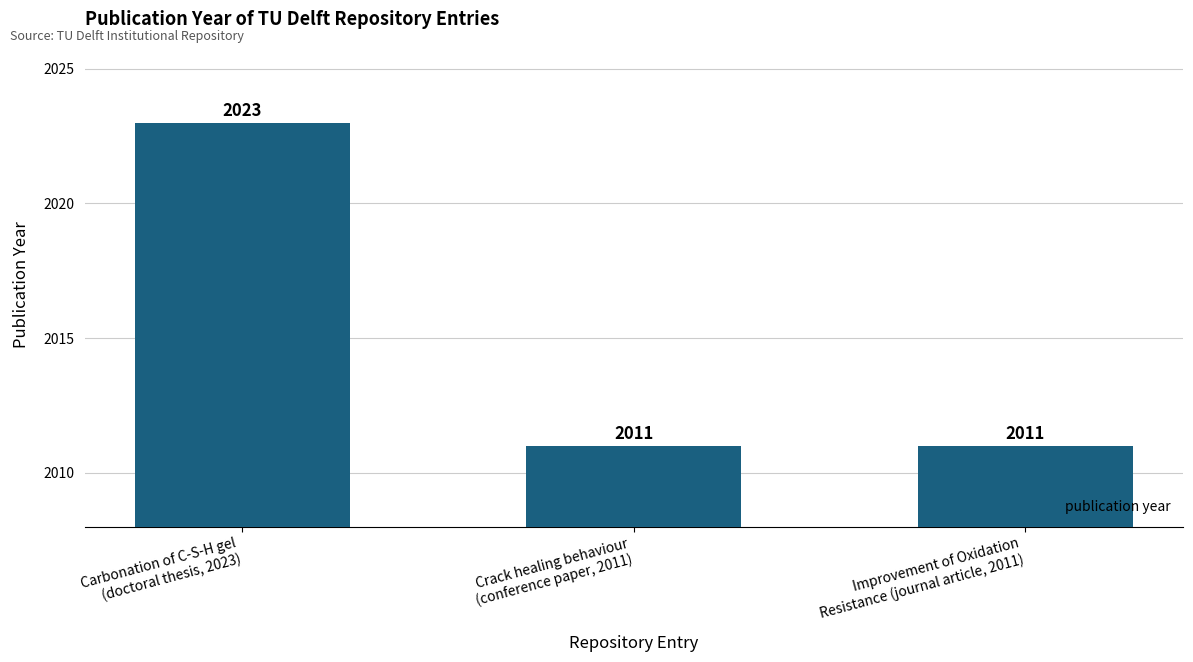

How many data points are above 2011?

1